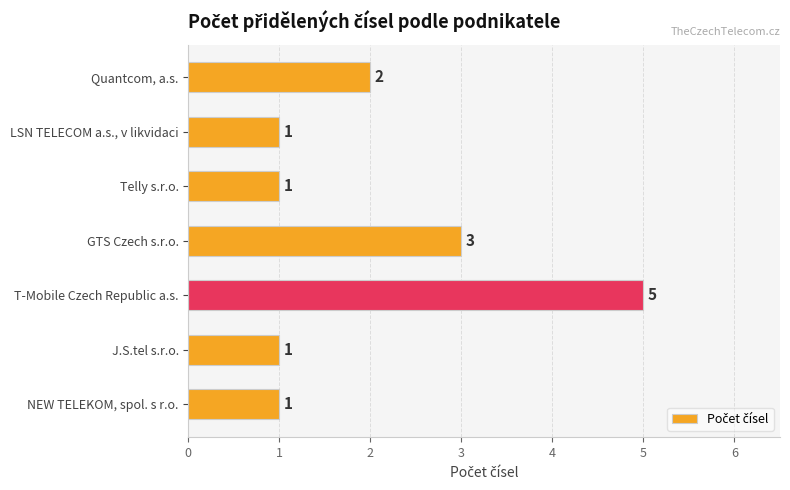

Which category has the highest value across all series?

T-Mobile Czech Republic a.s.